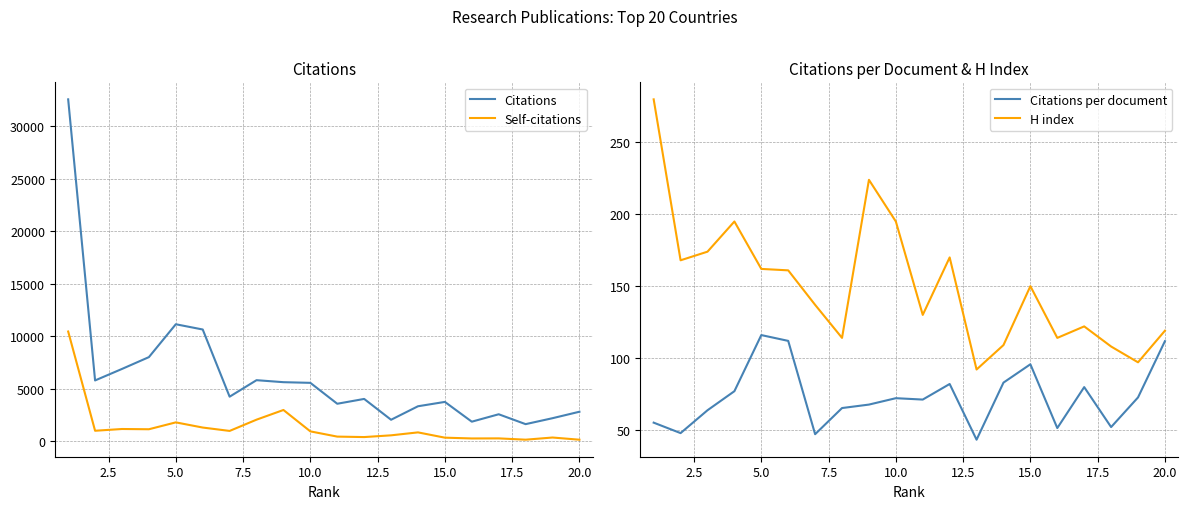

True or false: Self-citations and Citations cross at least once.

False